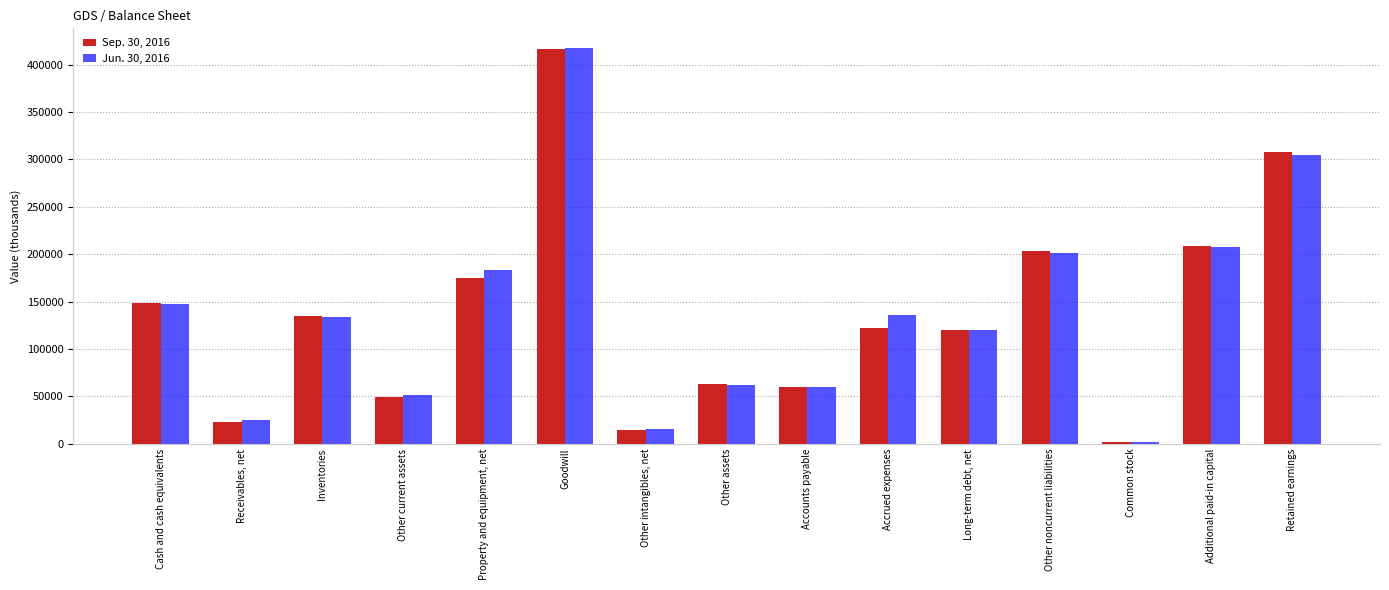

What is the label of the 9th bar from the right?

Other intangibles, net